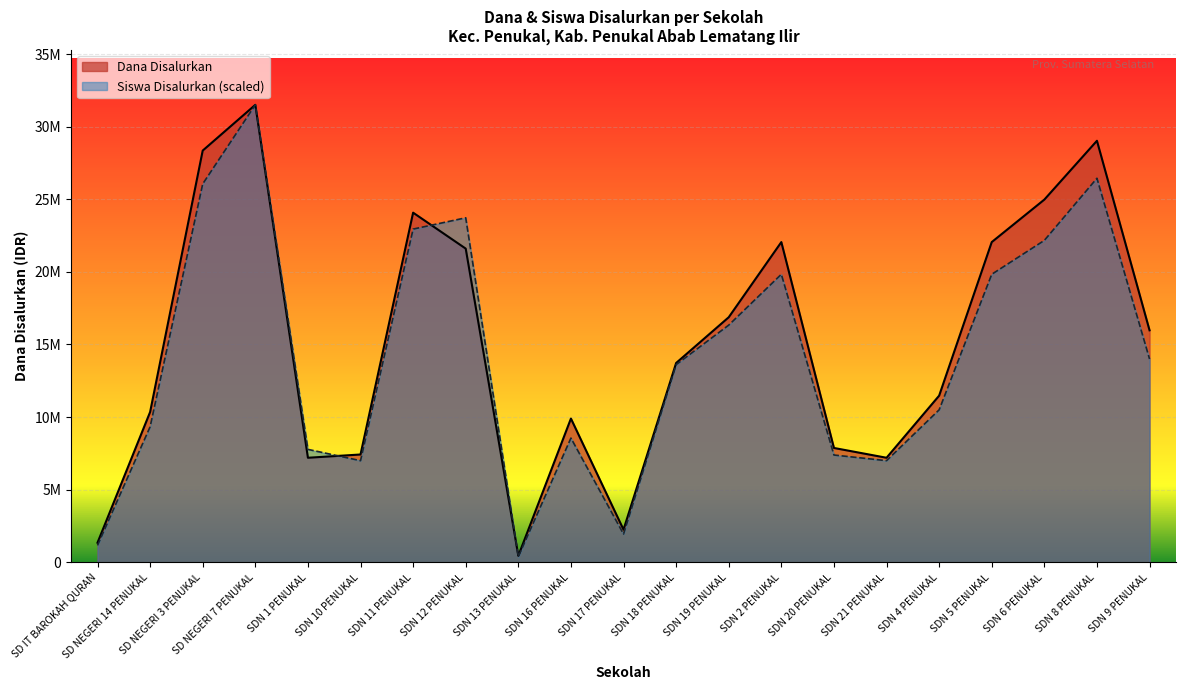

The value of Dana Disalurkan at SDN 2 PENUKAL is 35759525.9. True or false?

False